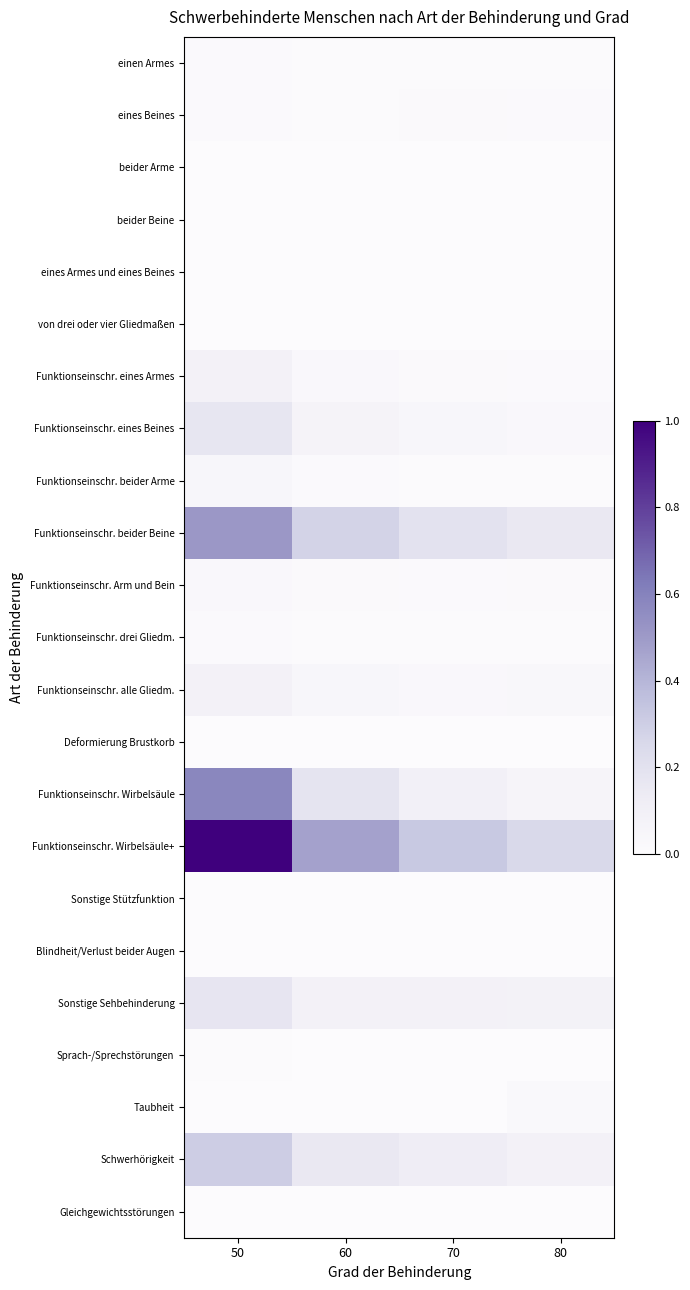

At which category does the chart reach its minimum across all series?

50